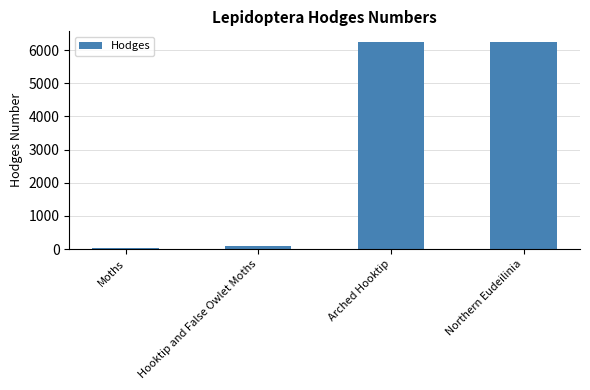

At which category does the chart reach its minimum across all series?

Moths